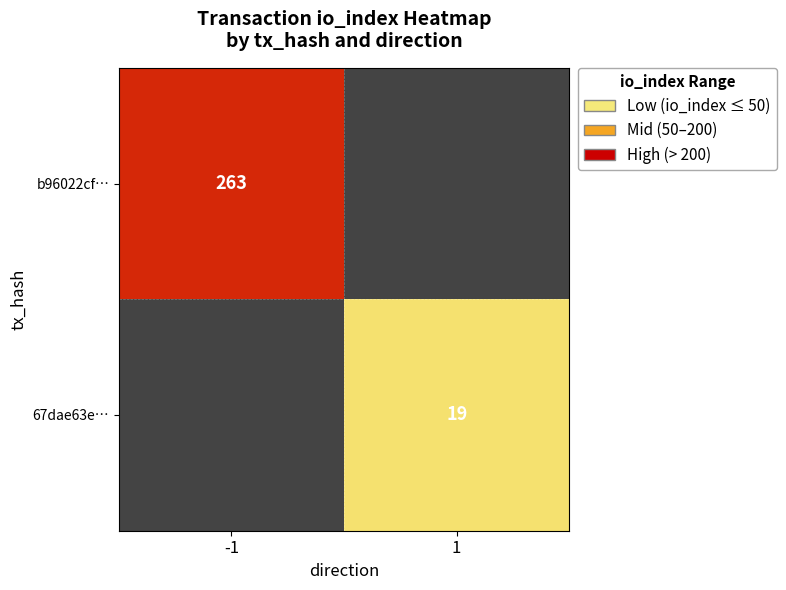

Count the number of categories in the chart.

2